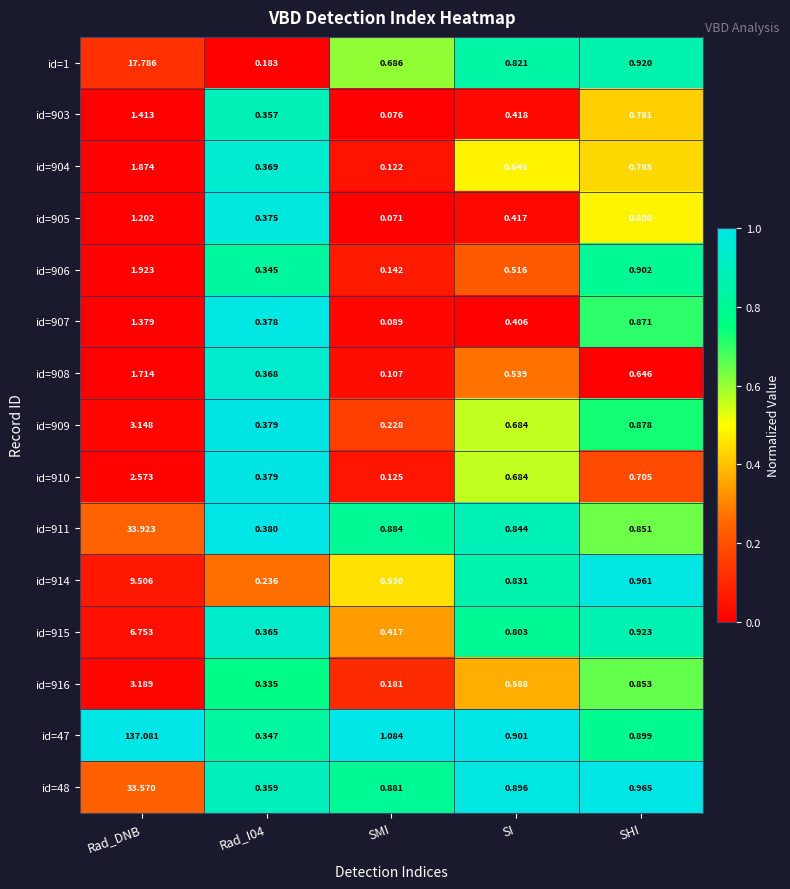

Where is id=1 nearest to the value 8?

SHI